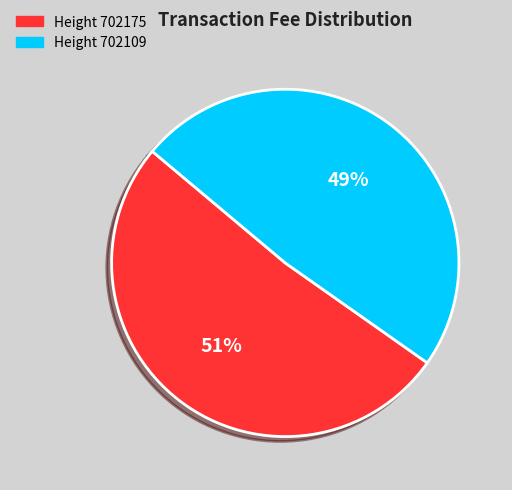

Does any single category account for the majority?

Yes